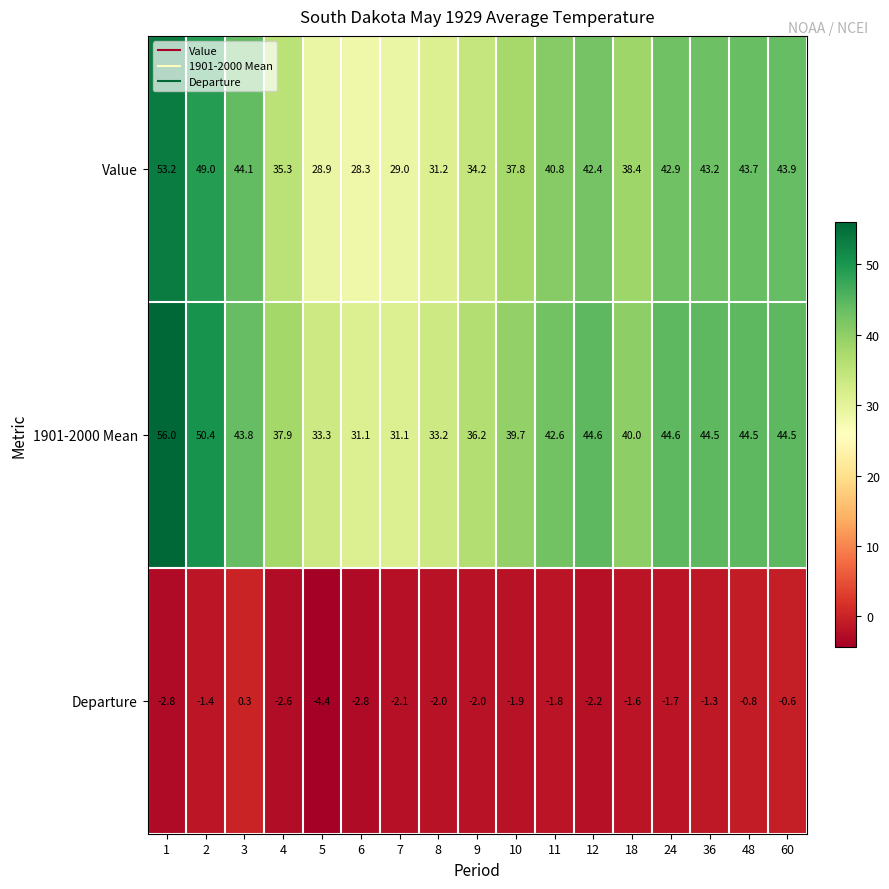

How many series are shown in this chart?

3